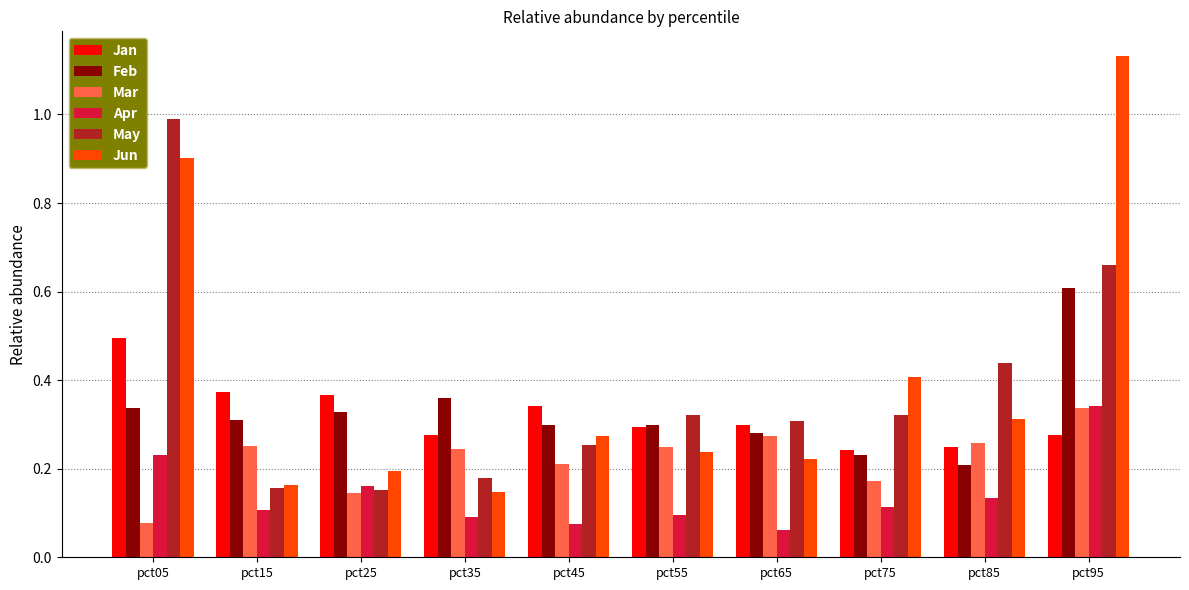

The value of Feb at pct95 is 0.6. True or false?

True